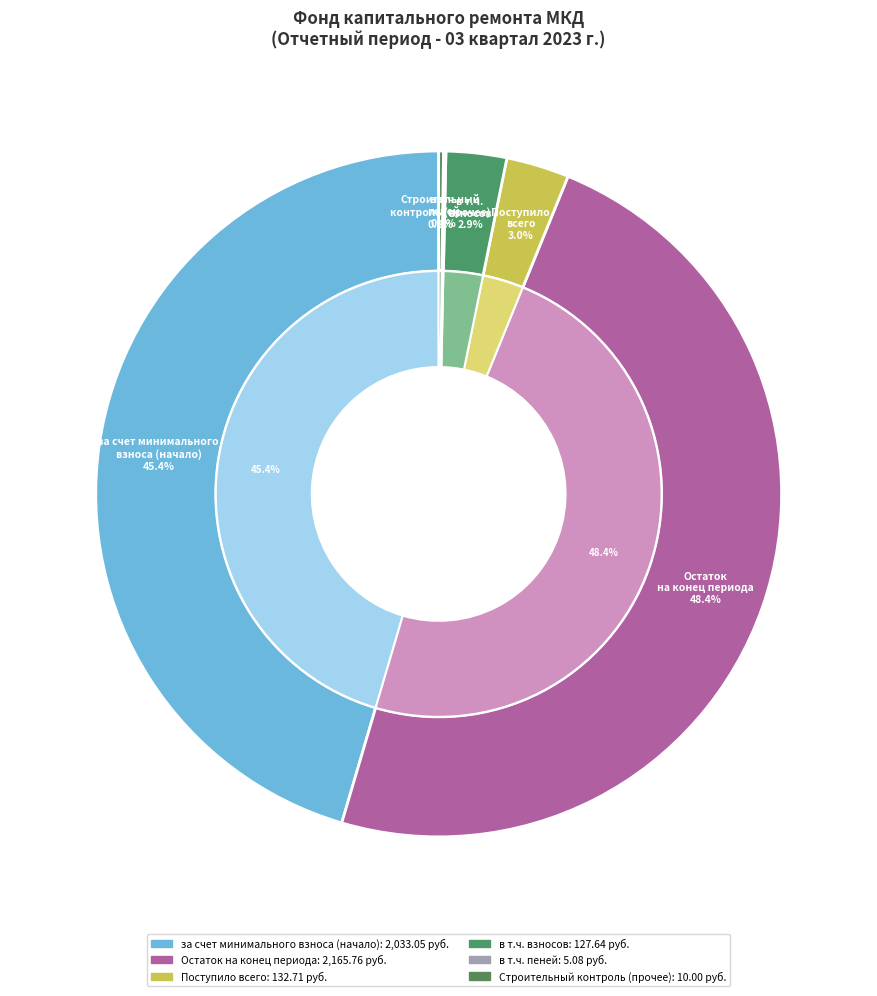

What is the largest slice in the pie chart?

Остаток на конец